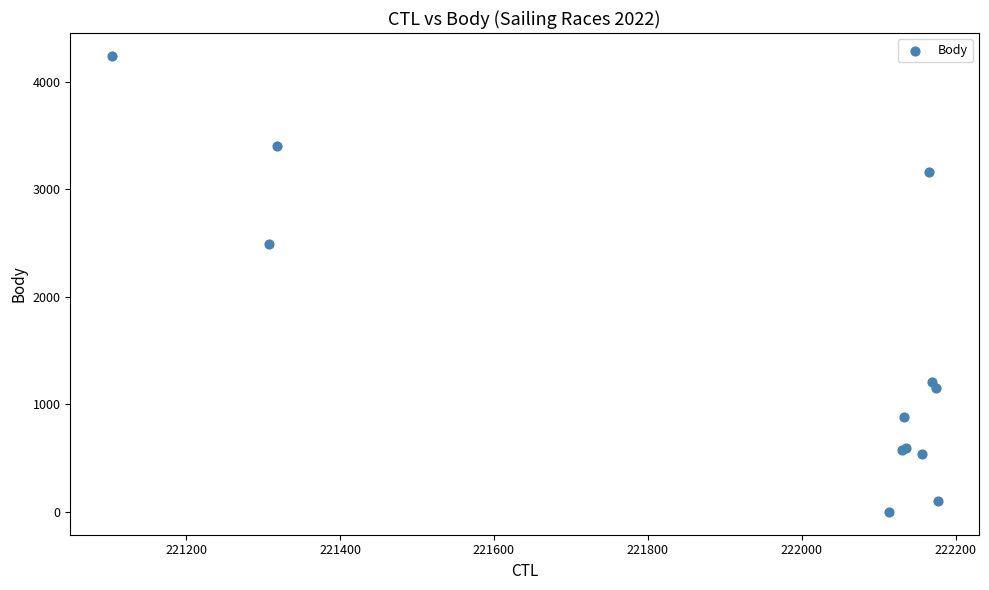

What Y value in the scatter plot is closest to 2121?

2494